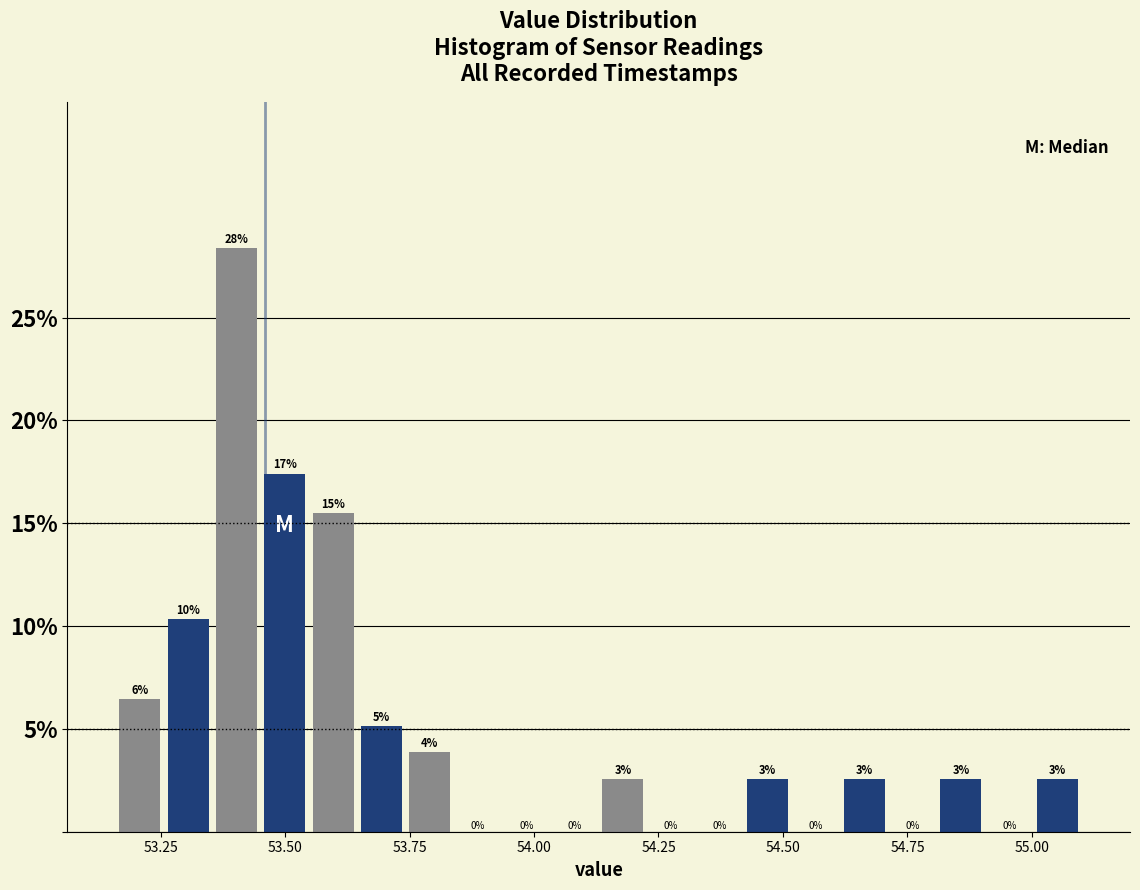

Read against the x-axis, roughly where is the centre of the tallest bar?

53.40